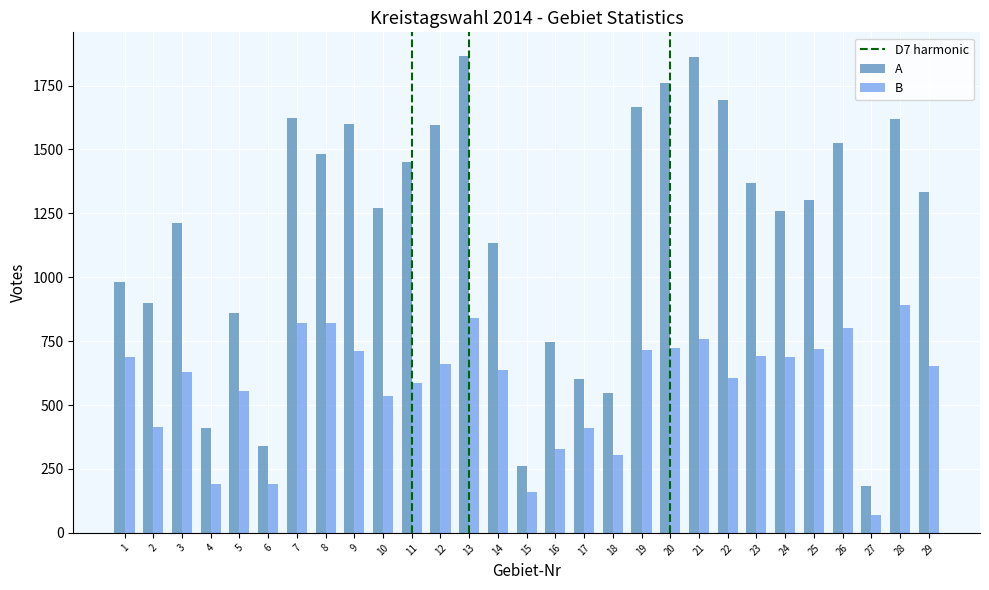

The value of B at 23 is 692. True or false?

True